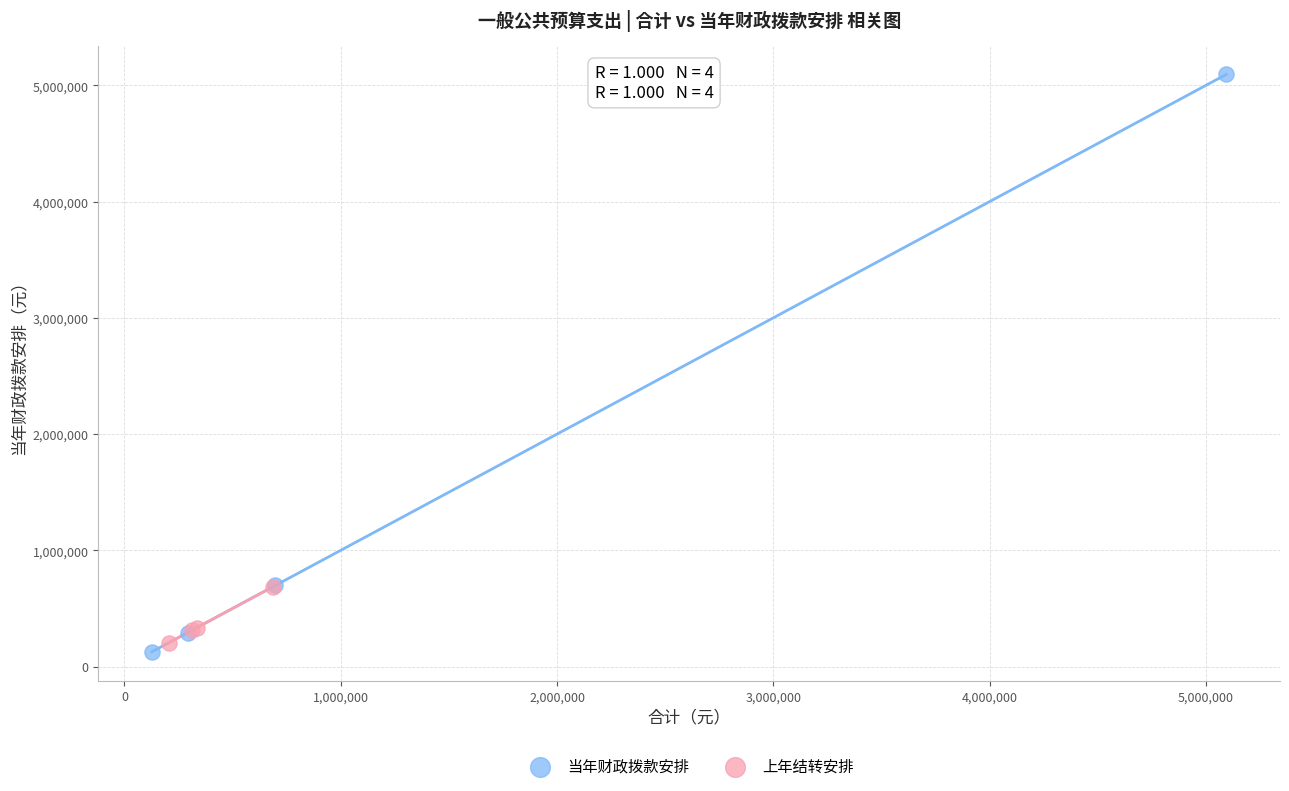

Which series has the largest Y range (max minus min)?

当年财政拨款安排